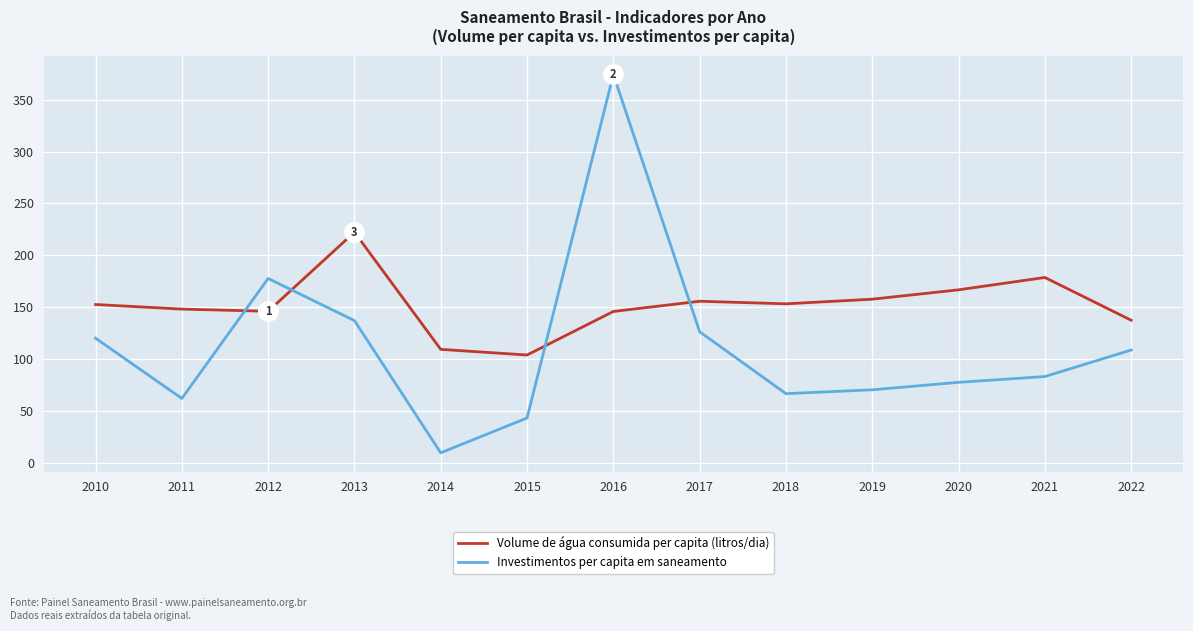

Which category has the highest value across all series?

2016